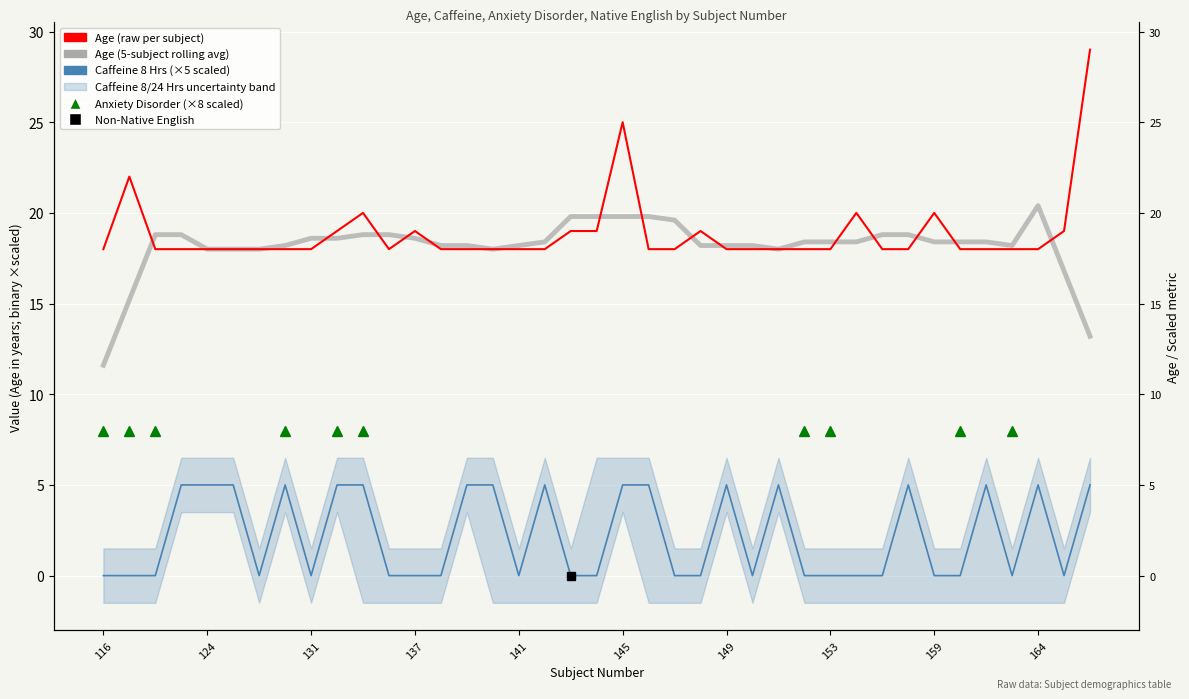

True or false: Age (raw per subject) has a value of 18.0 at 30.

True